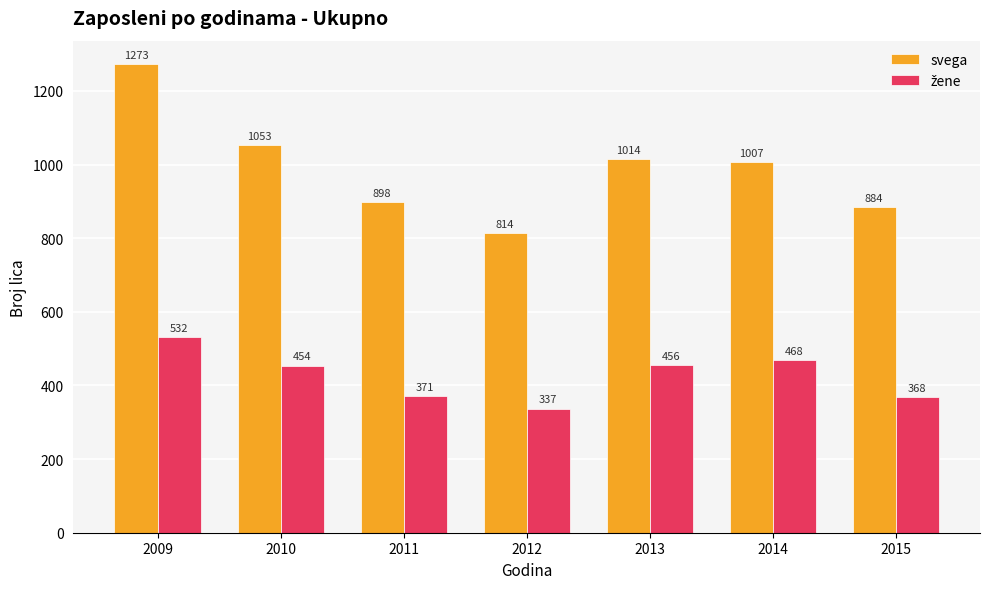

How many categories are shown in the chart?

7